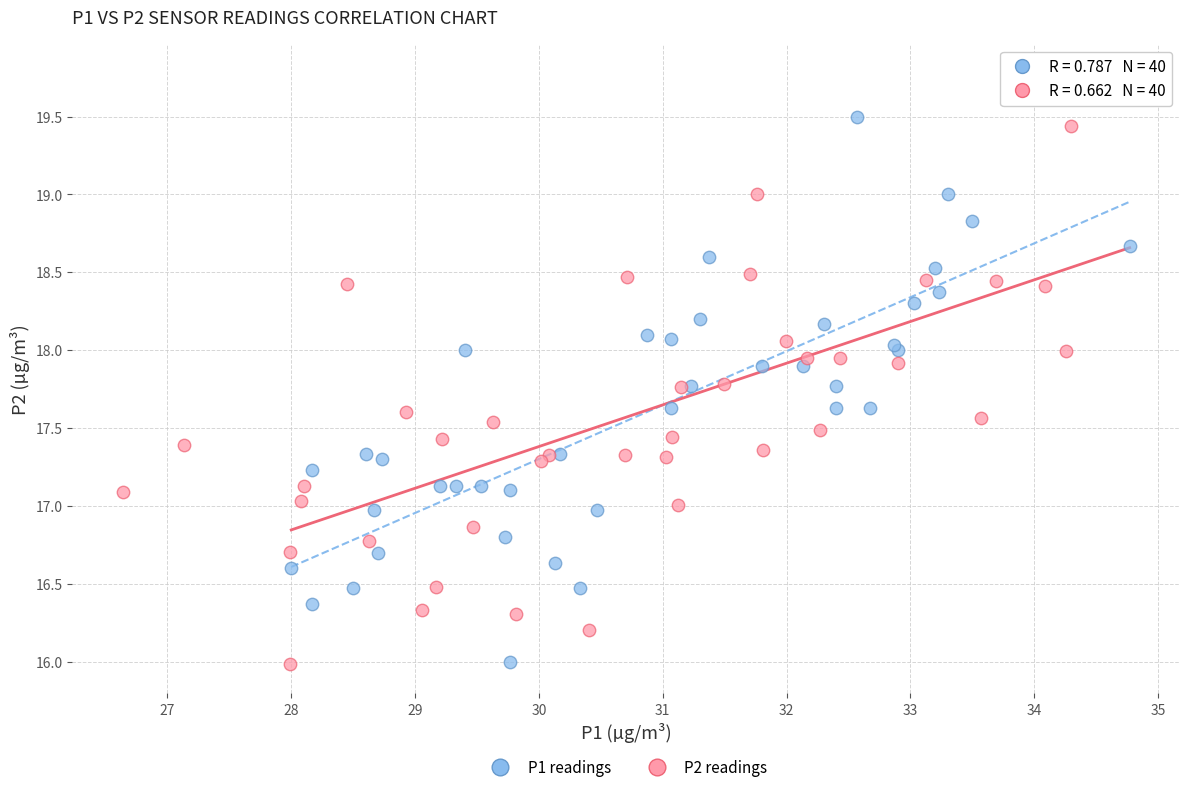

Which series contains the highest Y value?

P2 readings